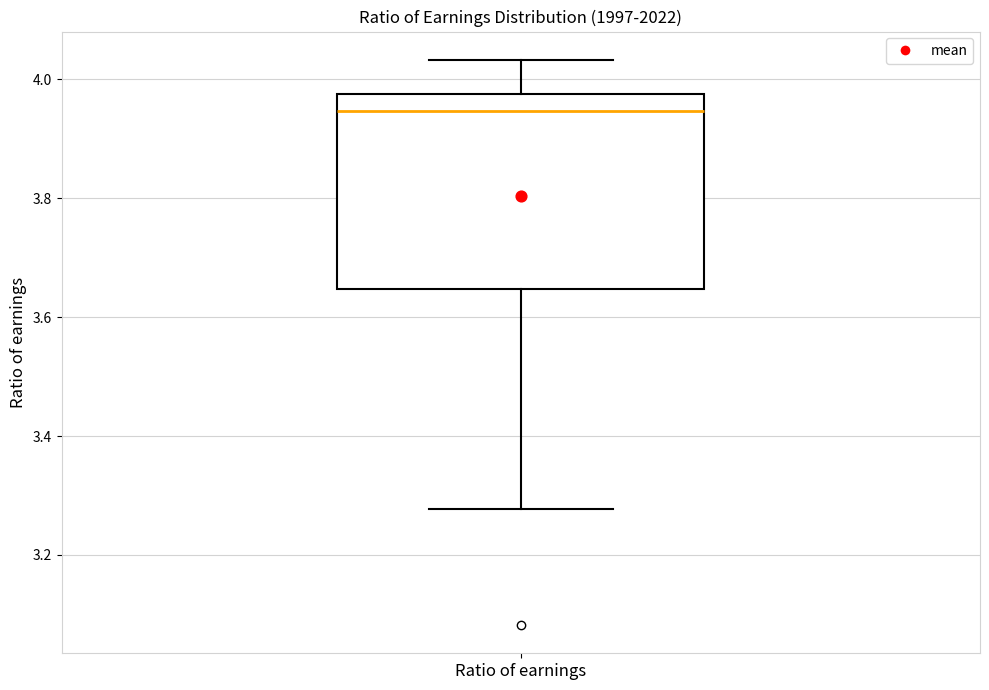

Where does the lower whisker of the box for Ratio of earnings end on the y-axis? The values are not printed on the chart, so give them approximately, as read against the axis.

3.28